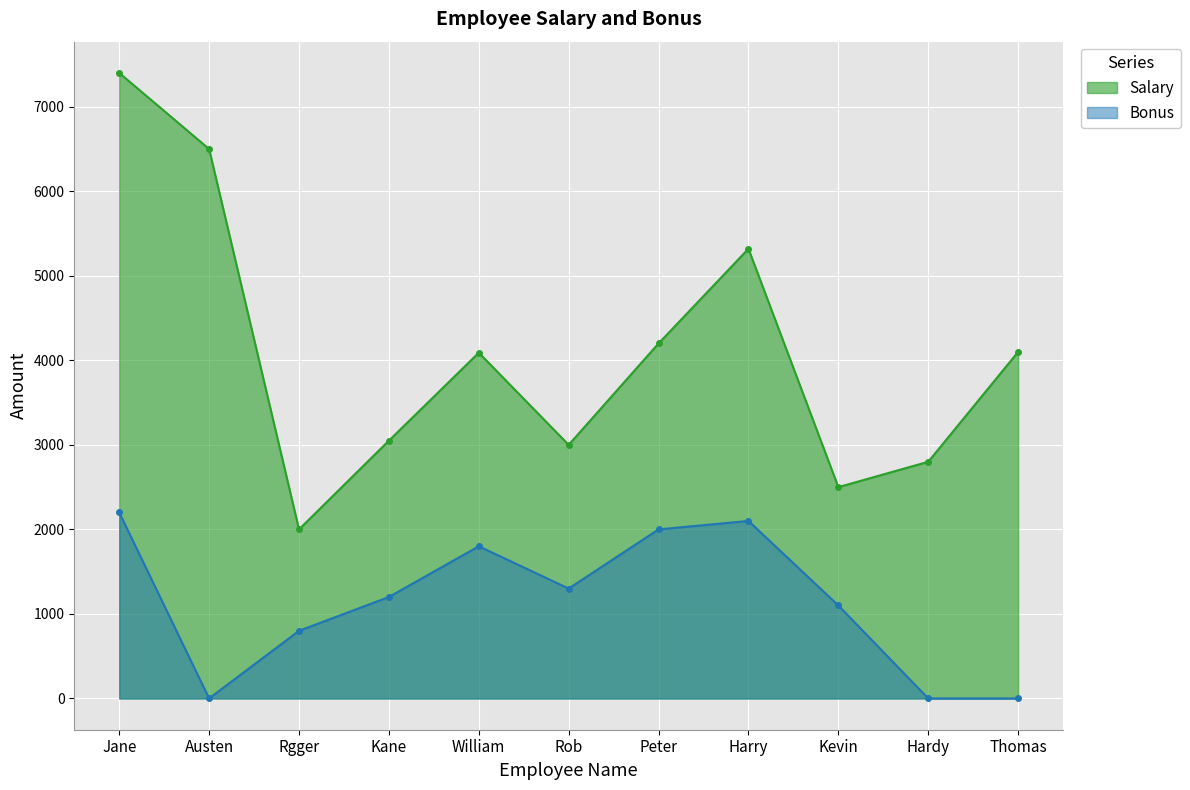

How many lines are shown in the chart?

2